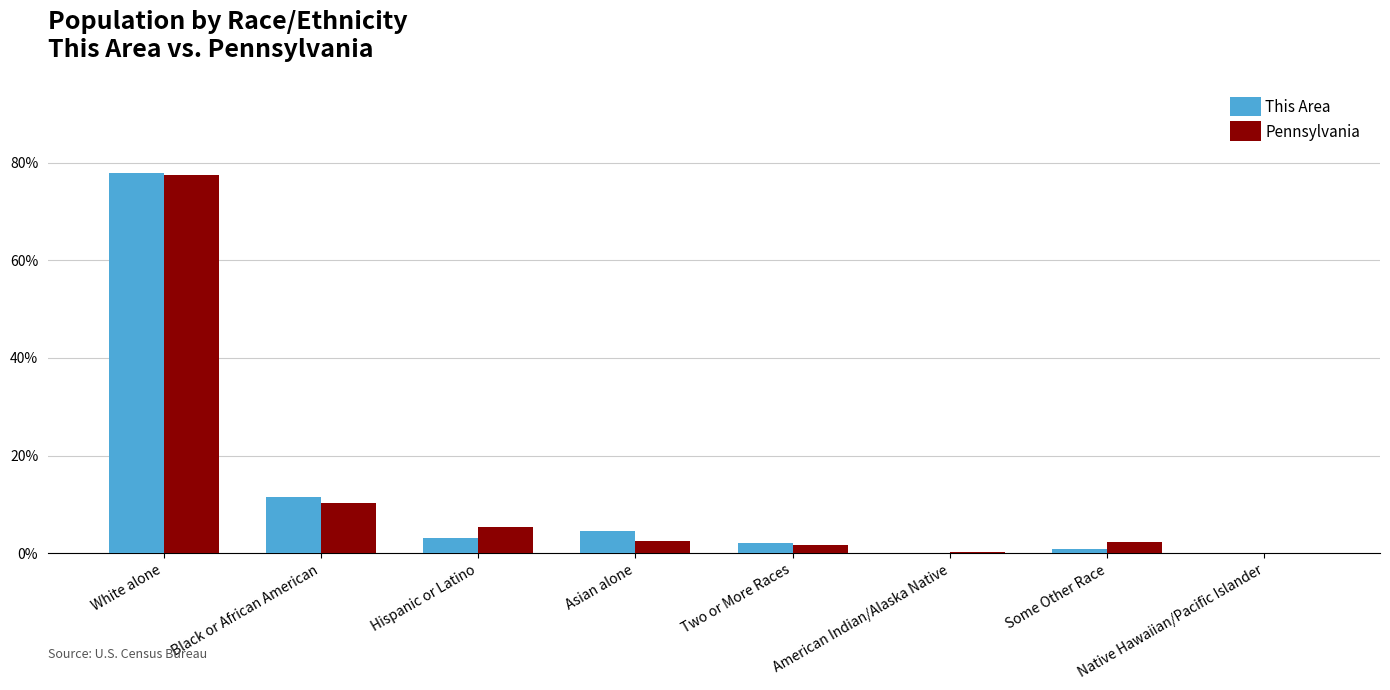

What is the highest value of the This Area series?

78.0